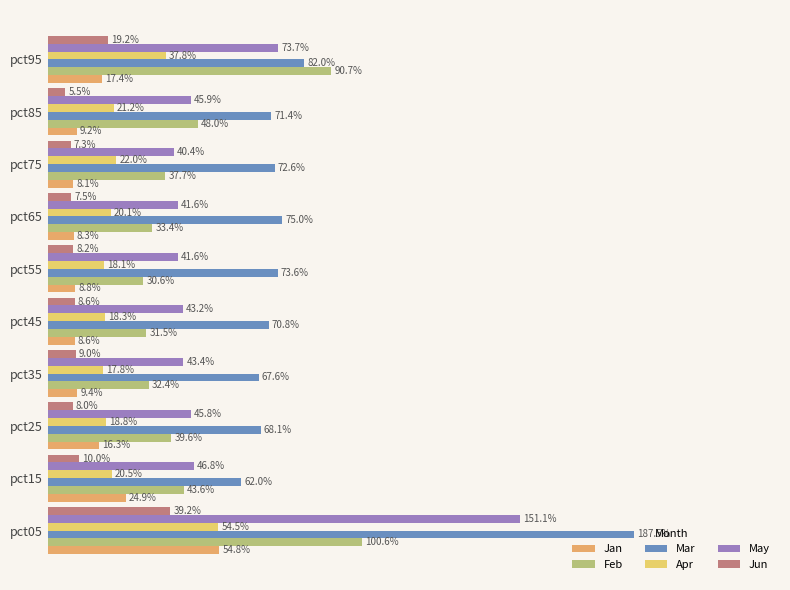

Are the bars grouped side by side (vs. stacked)?

Yes